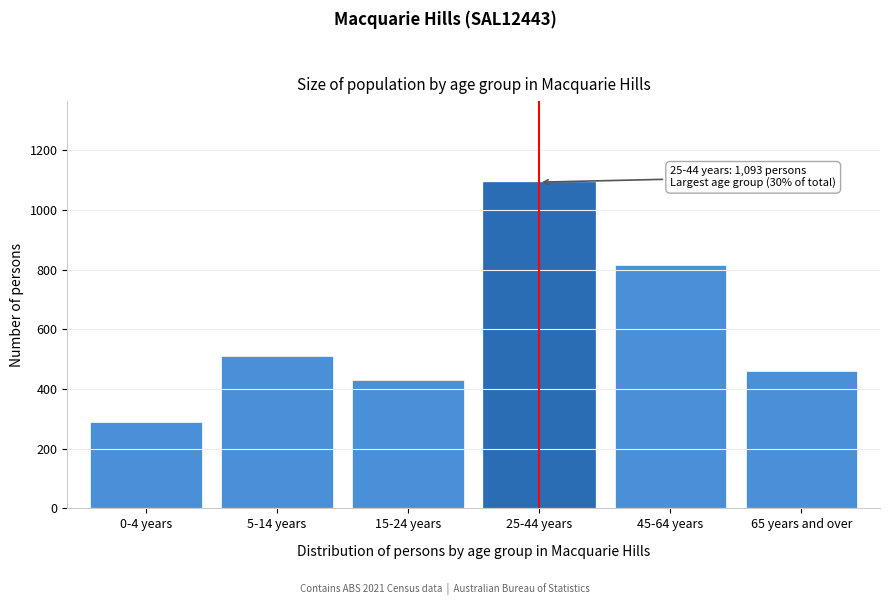

Reading right to left, what are all the values shown in this chart?

461	814	1093	431	512	288